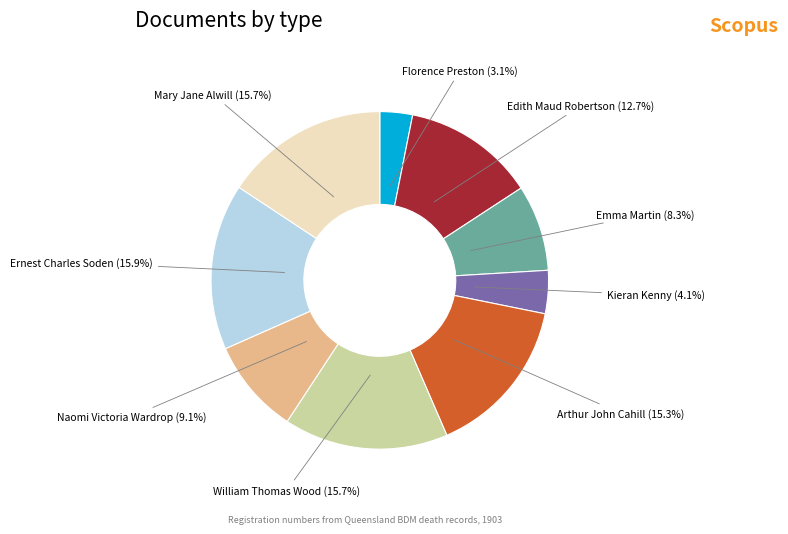

To the nearest percent, what is the average slice percentage?

11%